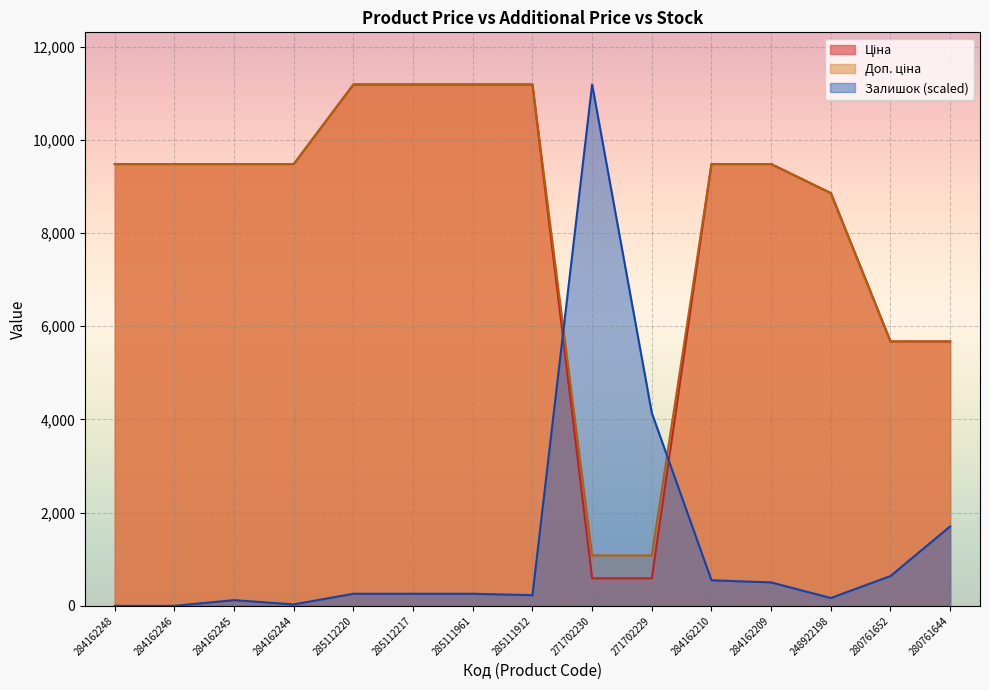

What is the total value across all series at 280761652?

11987.0